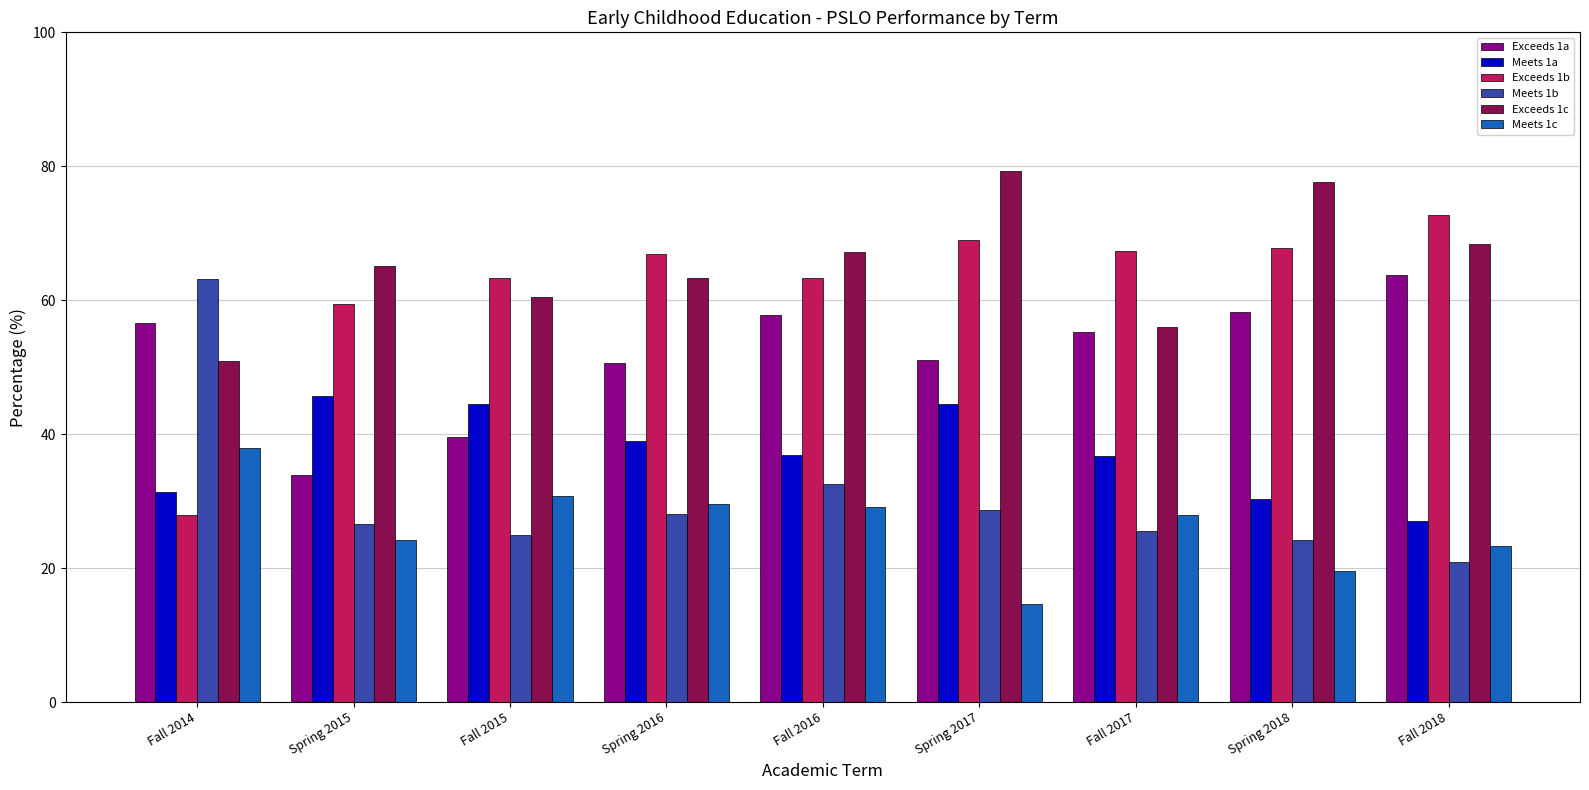

What is the difference between the highest and lowest values at Fall 2016?

38.1